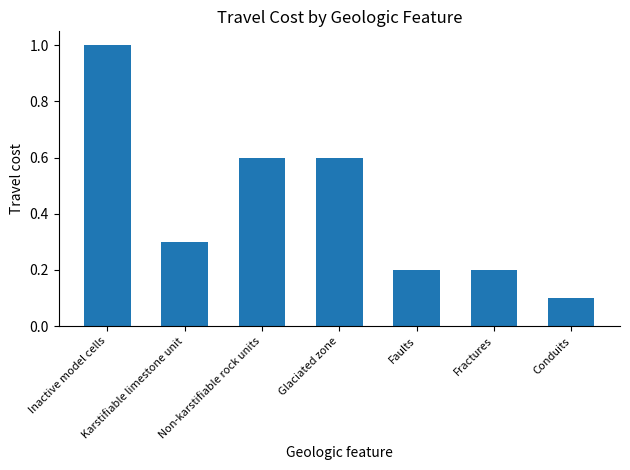

True or false: the data shows 0.2 at Fractures.

True